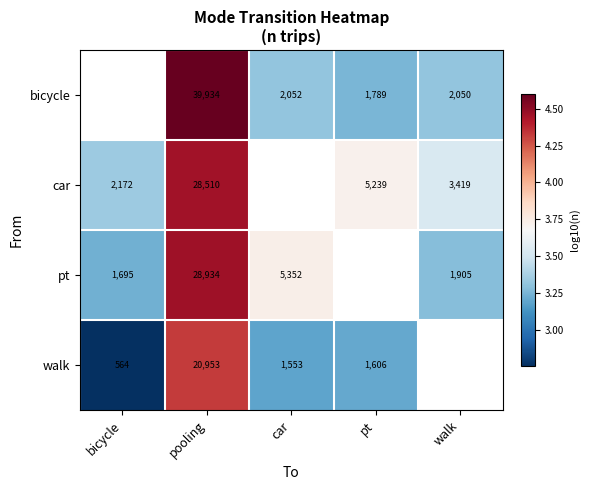

What is the minimum value for pt?

3.2